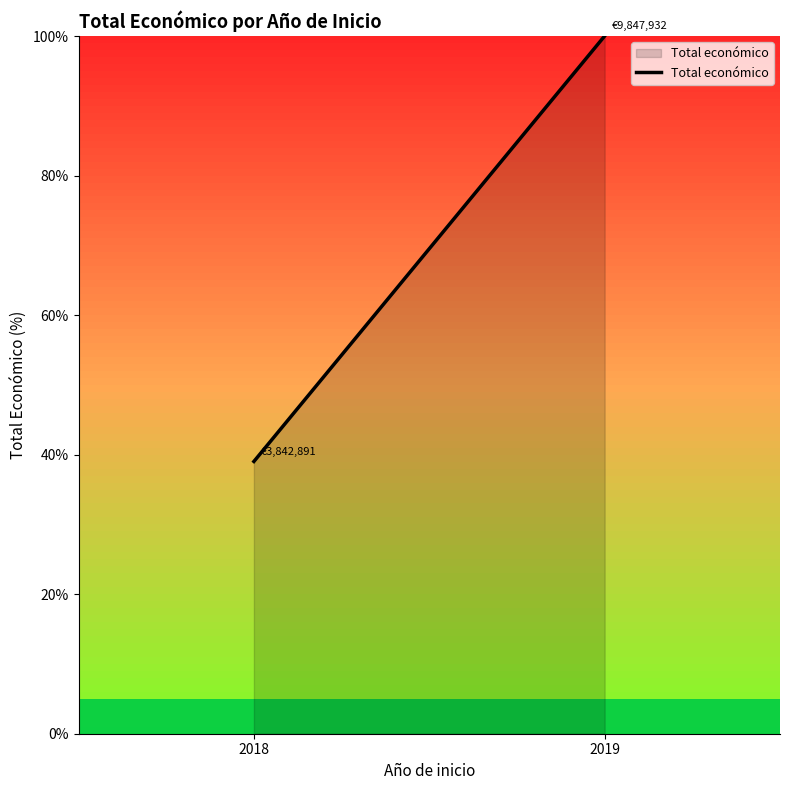

What is the difference between the values at 2019 and 2018?

61.0